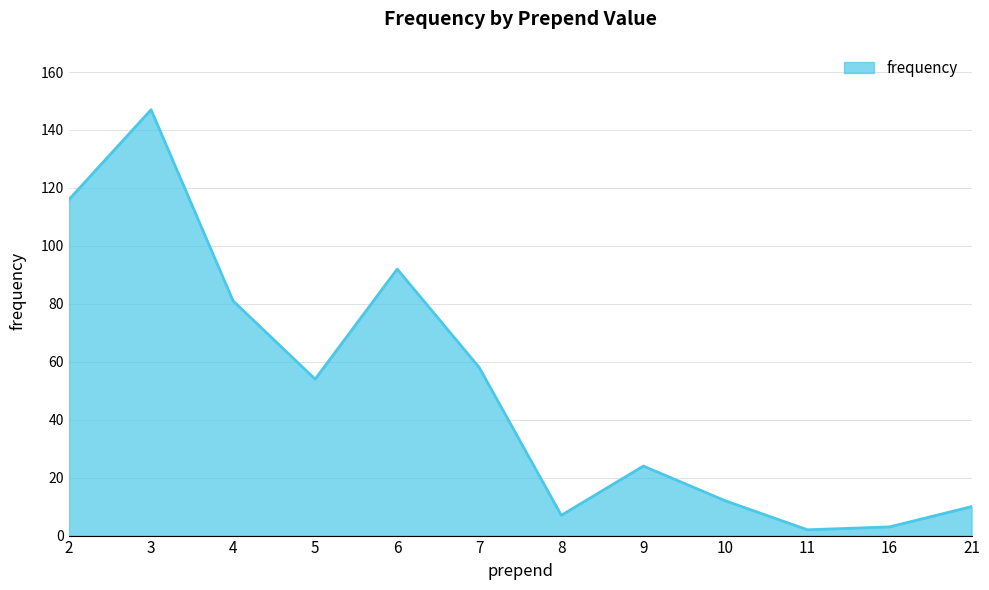

What is the sum of the values at 11 and 5?

56